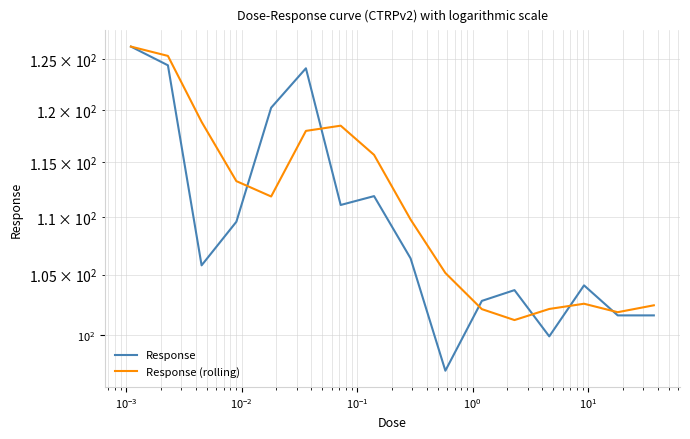

How many times do Response and Response (rolling) cross each other?

6